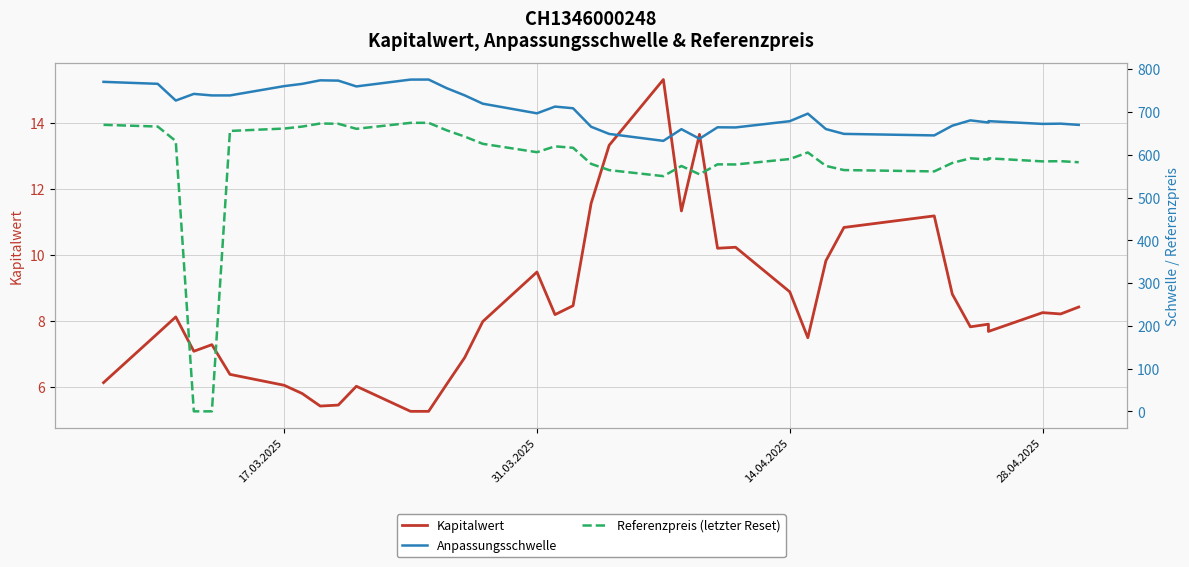

What are all the series names shown in the legend?

Kapitalwert, Anpassungsschwelle, Referenzpreis (letzter Reset)